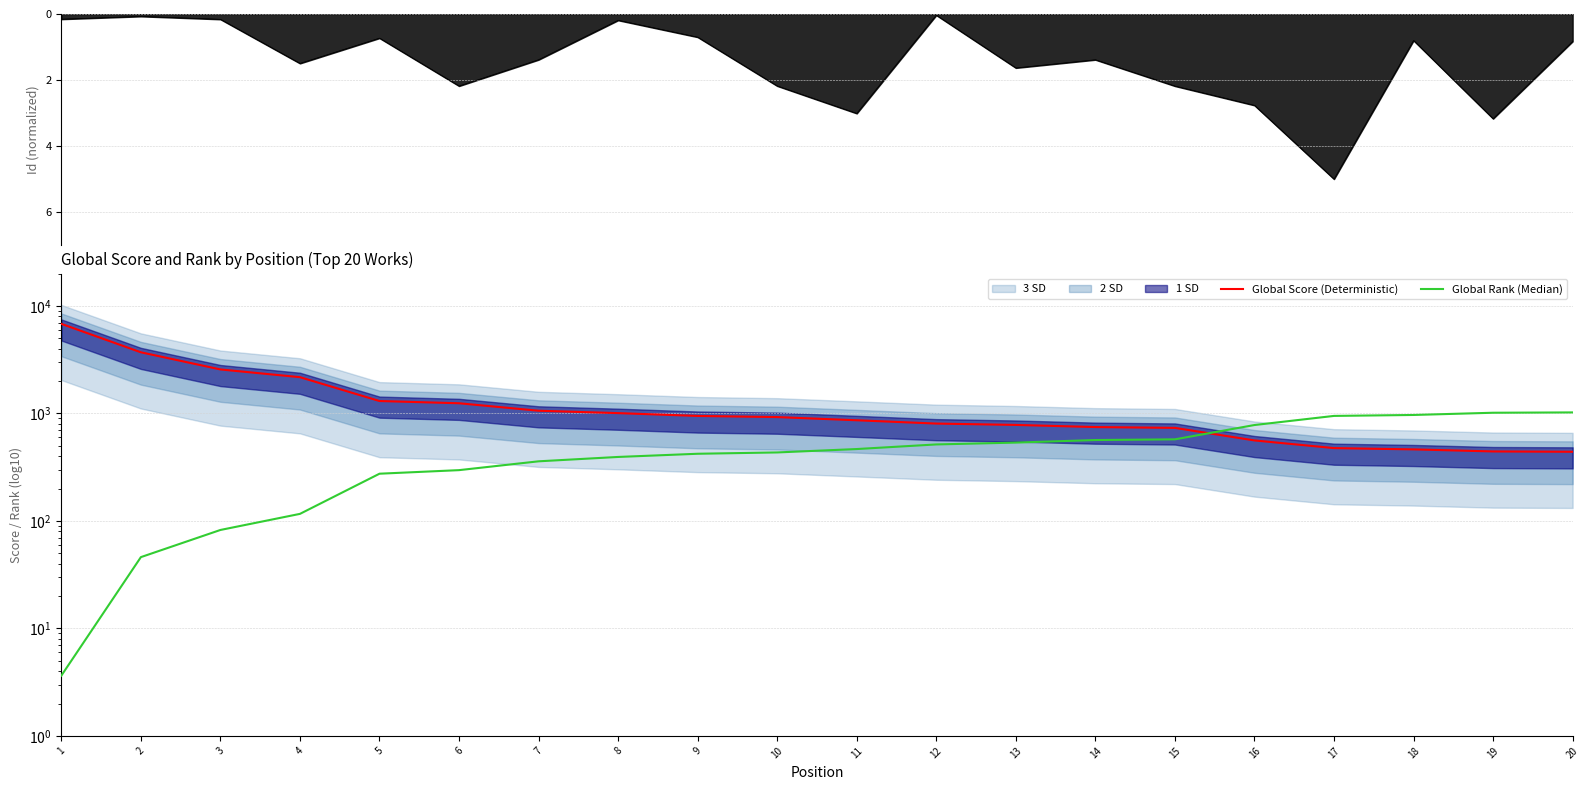

How many lines are shown in the chart?

2